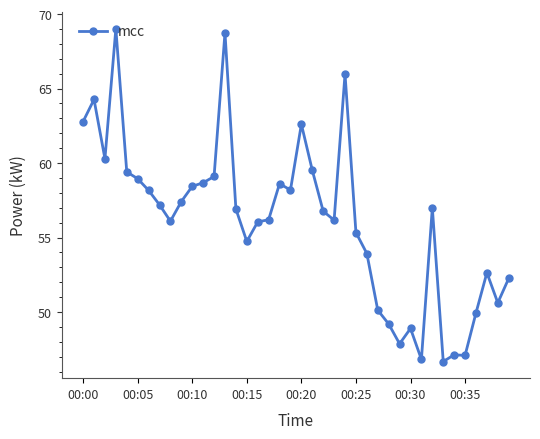

What is the greatest value displayed?

69.0